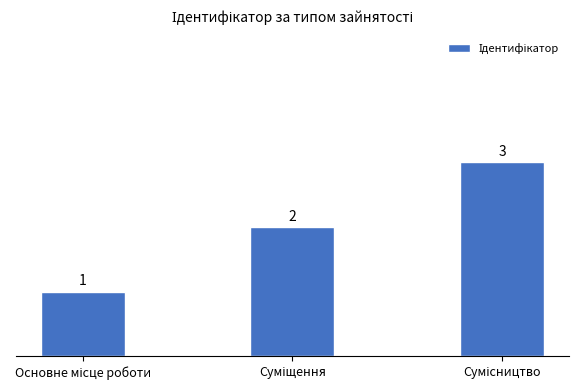

What is the sum of all values?

6